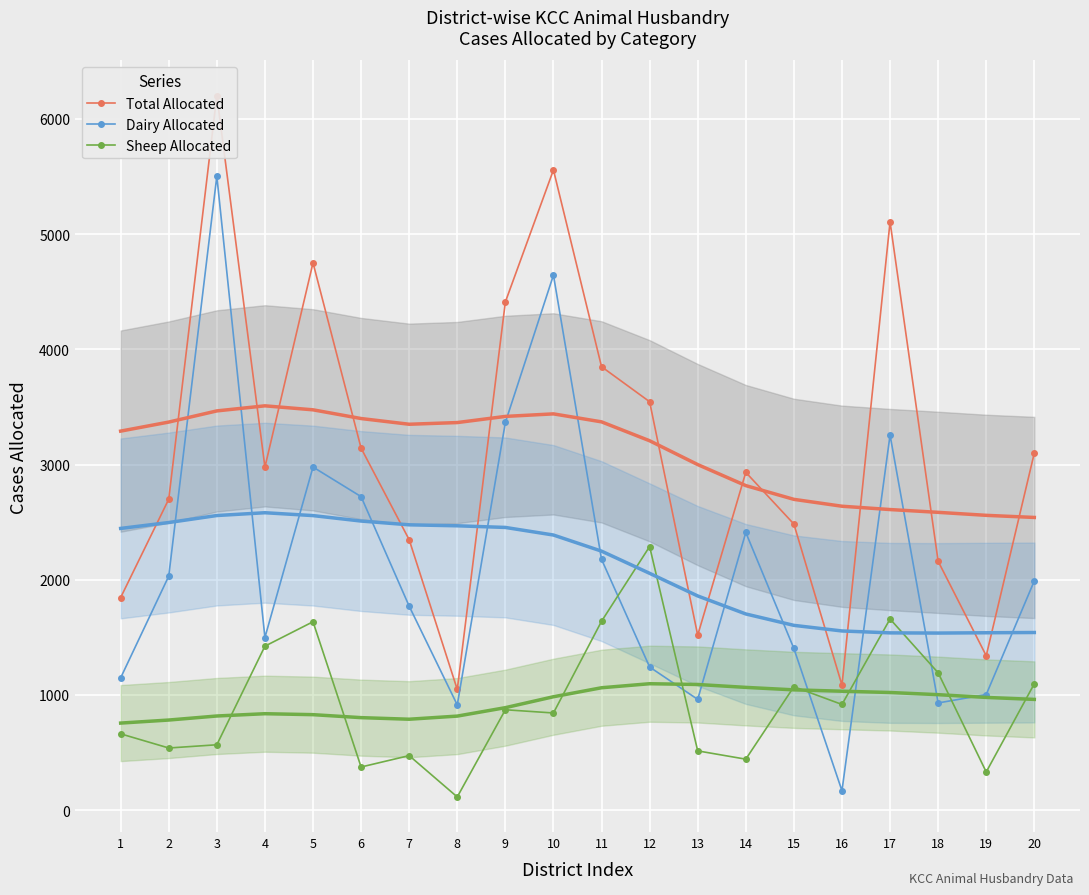

What is the sum of the Total Allocated values at 17 and 9?

9518